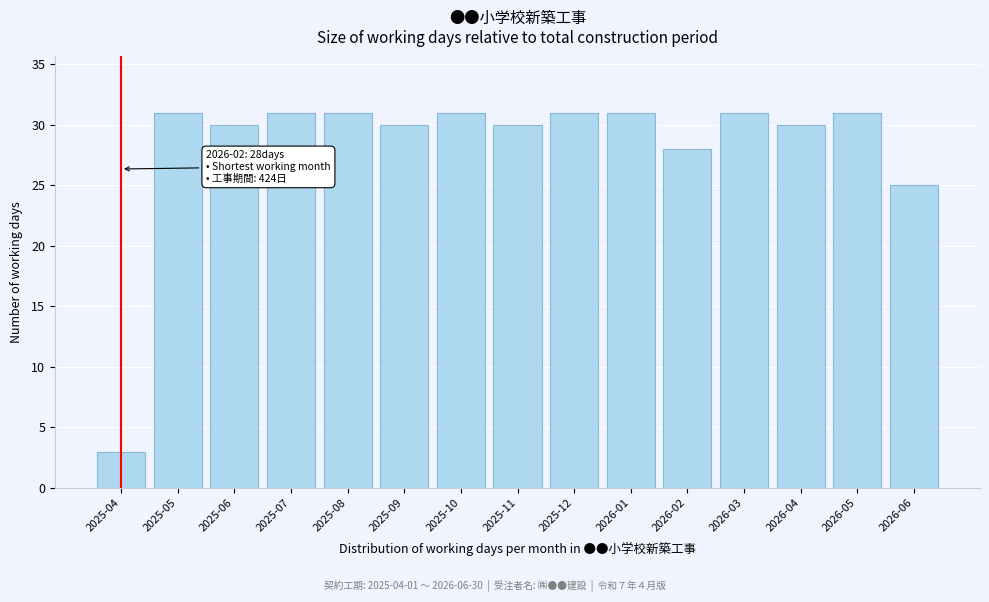

Reading left to right, what are all the values shown in this chart?

2025-04=3	2025-05=31	2025-06=30	2025-07=31	2025-08=31	2025-09=30	2025-10=31	2025-11=30	2025-12=31	2026-01=31	2026-02=28	2026-03=31	2026-04=30	2026-05=31	2026-06=25